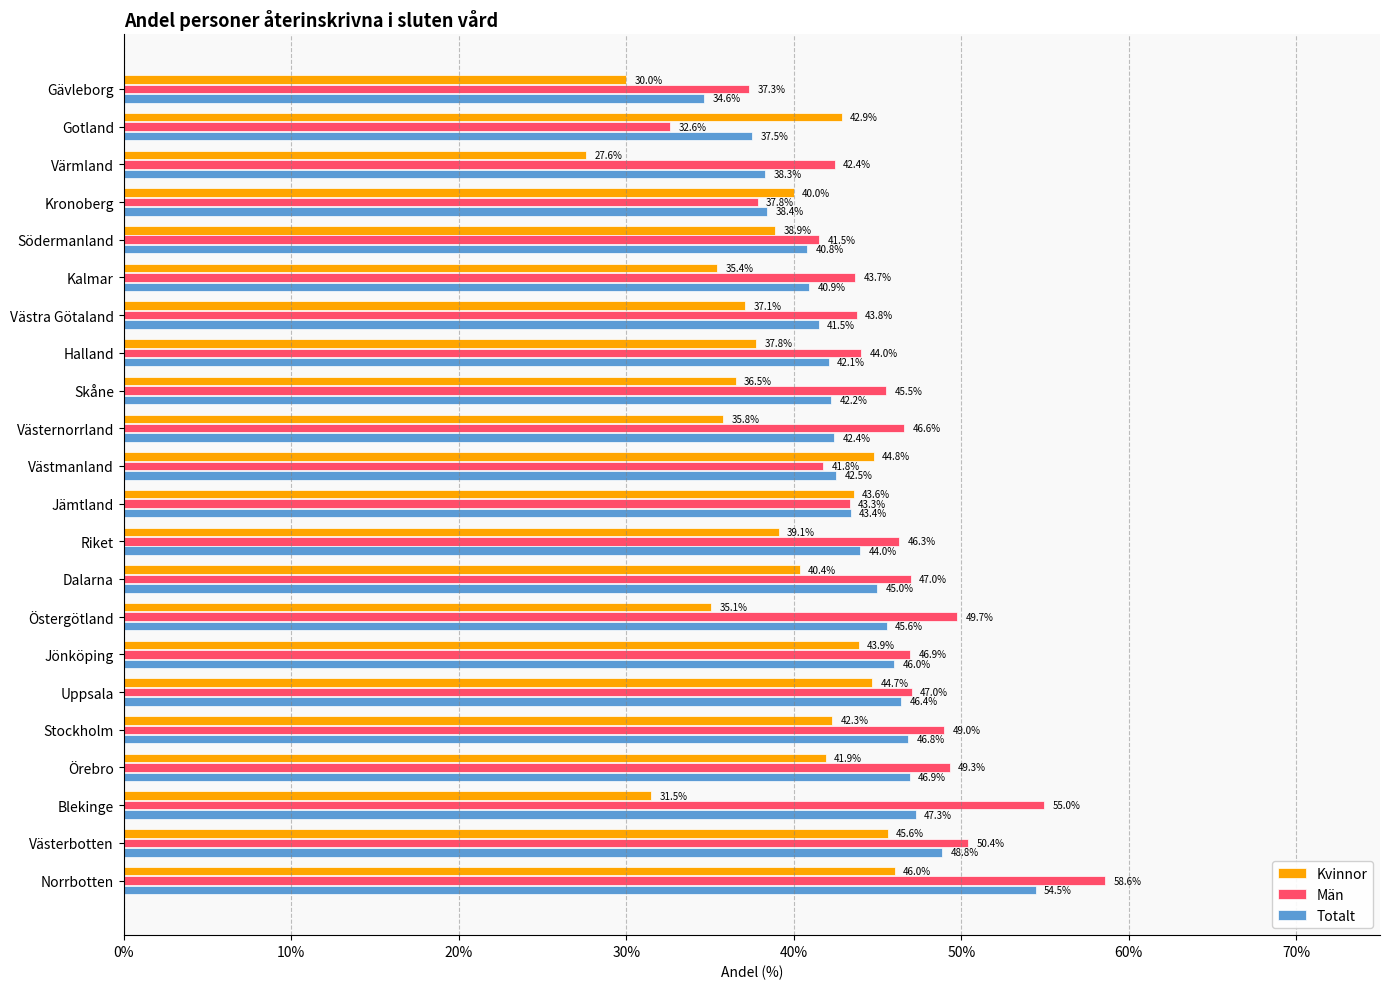

True or false: Totalt has a value of 13.0 at Västerbotten.

False